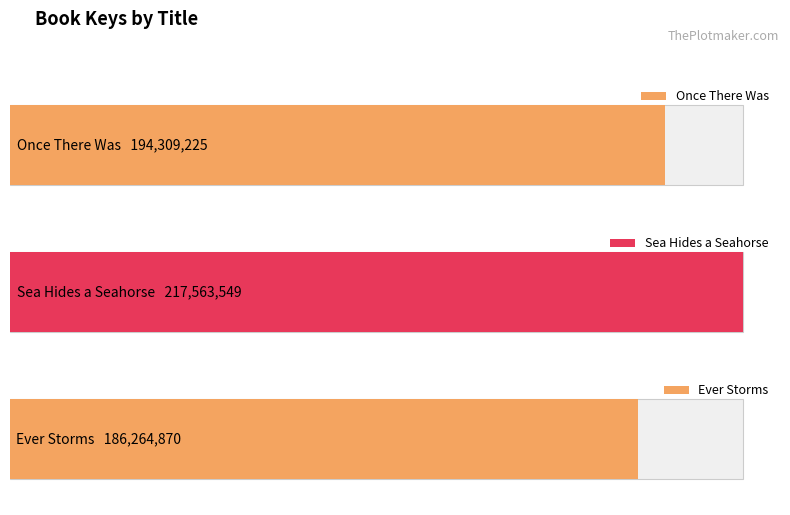

Between Once There Was and Sea Hides a Seahorse, which is larger?

Sea Hides a Seahorse